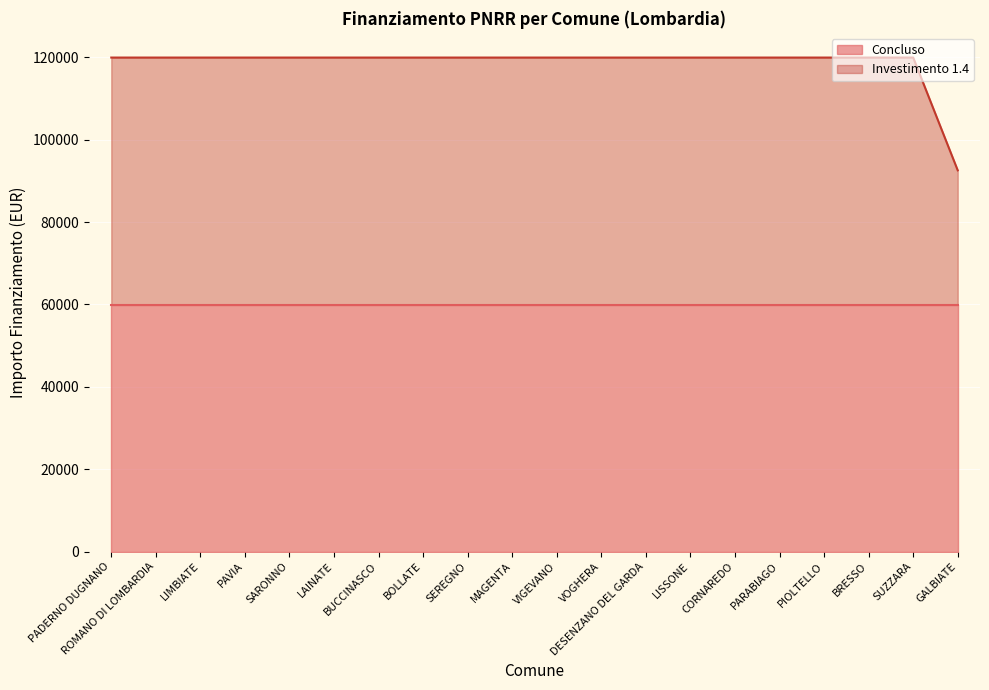

The chart shows a value of 177166 at VIGEVANO. True or false?

False